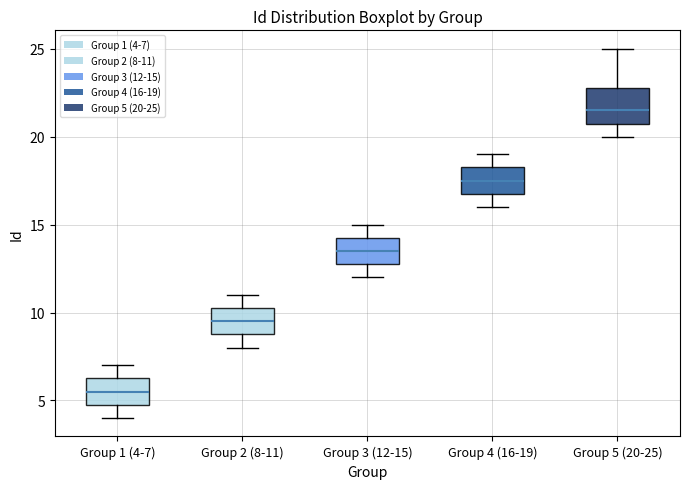

Reading left to right, read every box against the y-axis: the position of its median line, the range the box covers, and the ends of its whiskers. The values are not printed on the chart, so give them approximately, as read against the axis.

Group 1 (4-7): median 5.5, box 5.0 to 6.5, whiskers 4.0 to 7.0
Group 2 (8-11): median 9.5, box 9.0 to 10.5, whiskers 8.0 to 11.0
Group 3 (12-15): median 13.5, box 13.0 to 14.5, whiskers 12.0 to 15.0
Group 4 (16-19): median 17.5, box 17.0 to 18.5, whiskers 16.0 to 19.0
Group 5 (20-25): median 21.5, box 21.0 to 23.0, whiskers 20.0 to 25.0